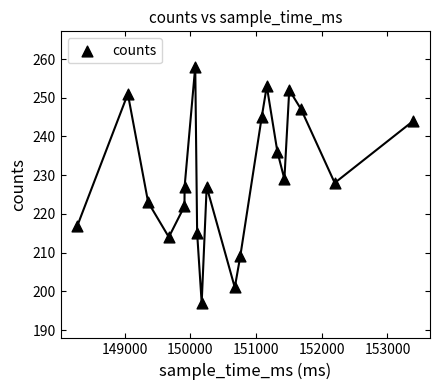

List the coordinates of all points as (Y, X) pairs, reading left to right.

(217, 148281)  (251, 149048)  (223, 149357)  (214, 149672)  (222, 149910)  (227, 149912)  (258, 150074)  (215, 150103)  (197, 150172)  (227, 150248)  (201, 150676)  (209, 150759)  (245, 151086)  (253, 151163)  (236, 151325)  (229, 151431)  (252, 151505)  (247, 151686)  (228, 152197)  (244, 153392)